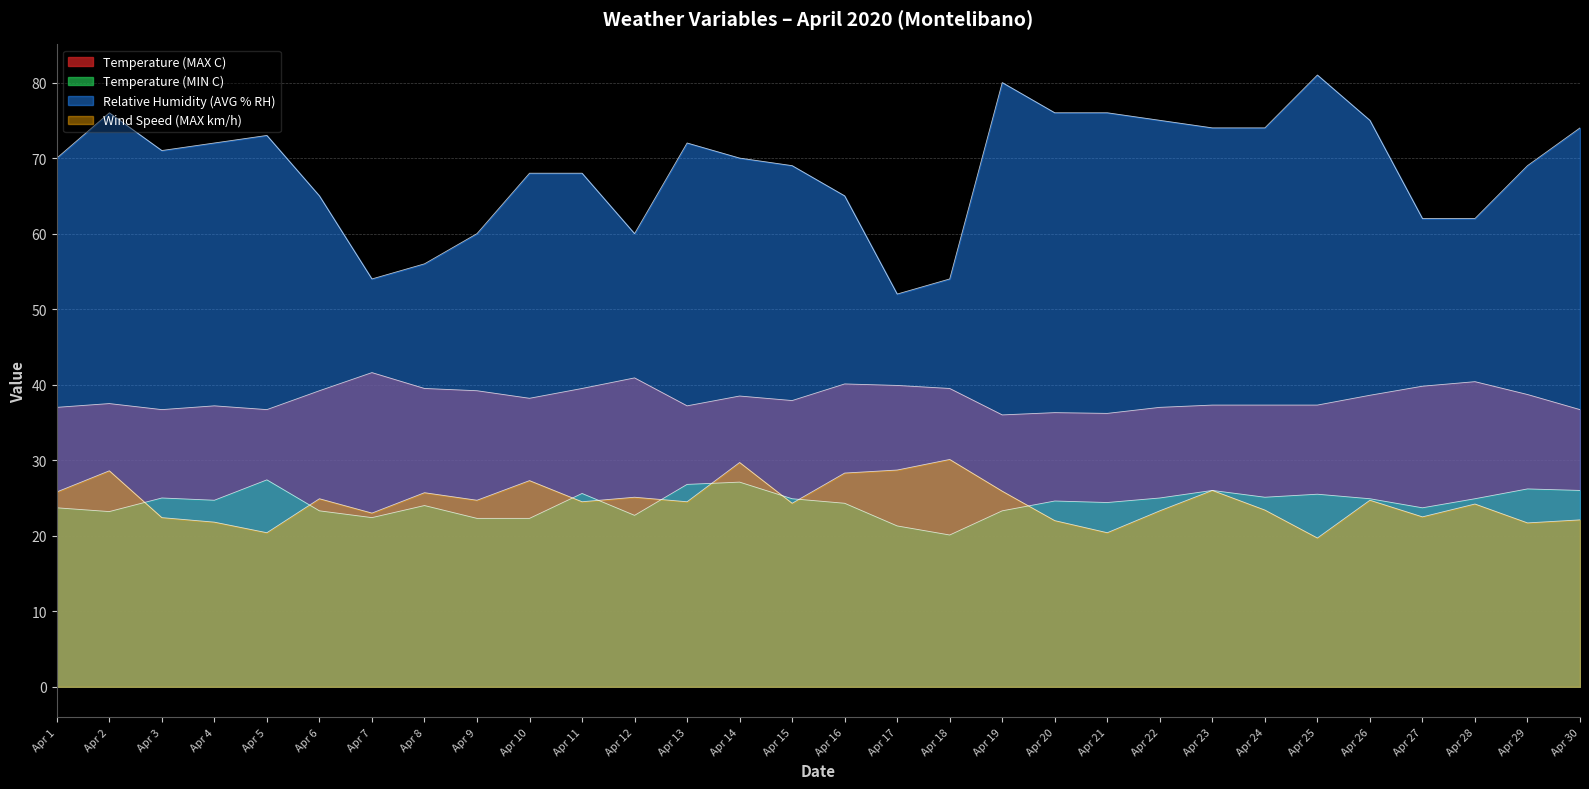

What is the value of the Temperature (MIN C) point at the 15th from the left?

24.9